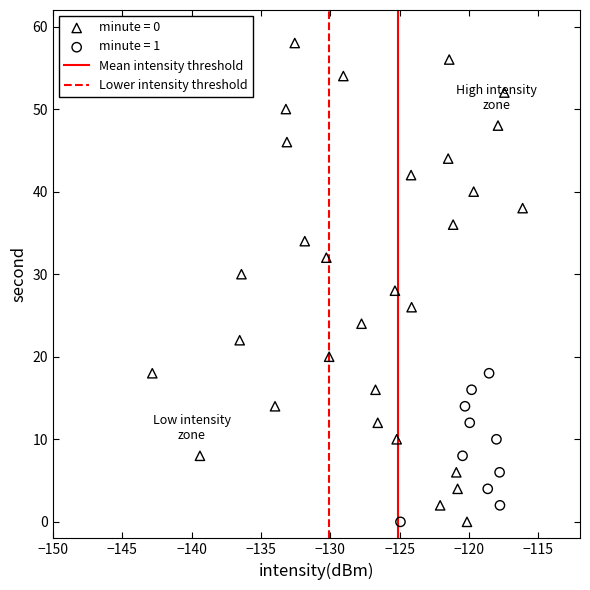

Which series reaches the maximum Y coordinate?

minute = 0